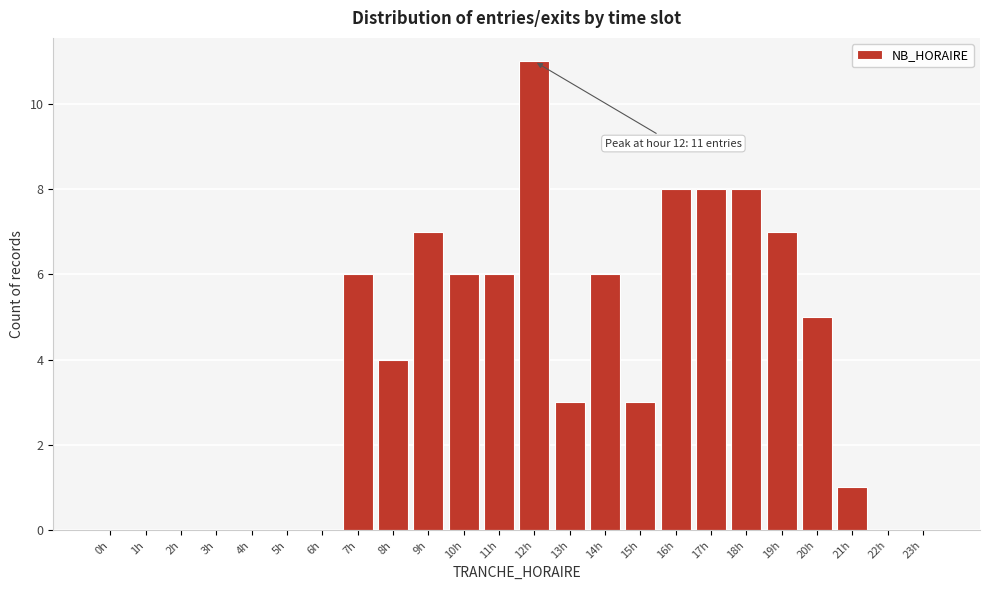

Reading left to right, list all the values displayed in this chart.

0h=0	1h=0	2h=0	3h=0	4h=0	5h=0	6h=0	7h=6	8h=4	9h=7	10h=6	11h=6	12h=11	13h=3	14h=6	15h=3	16h=8	17h=8	18h=8	19h=7	20h=5	21h=1	22h=0	23h=0